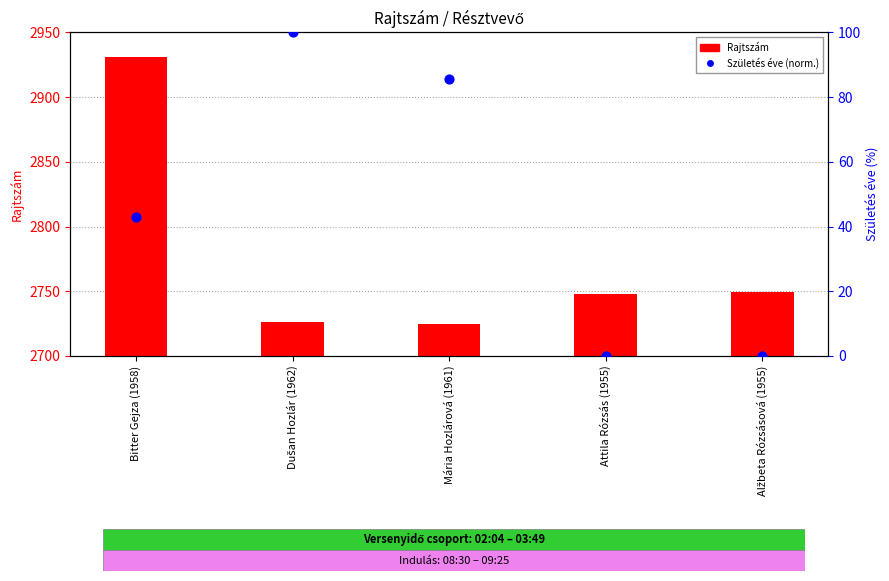

Which series has the largest total across all categories?

Rajtszám